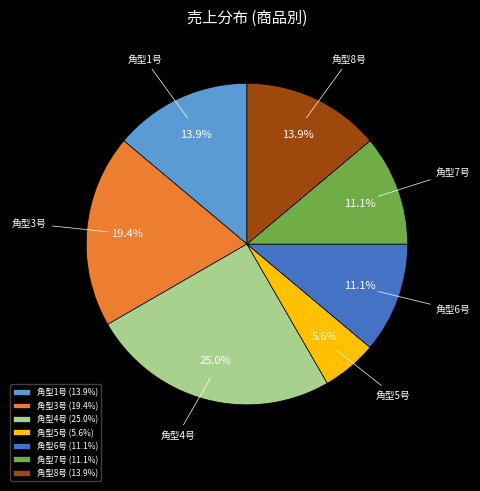

To the nearest percent, what portion does 角型1号 represent?

14%